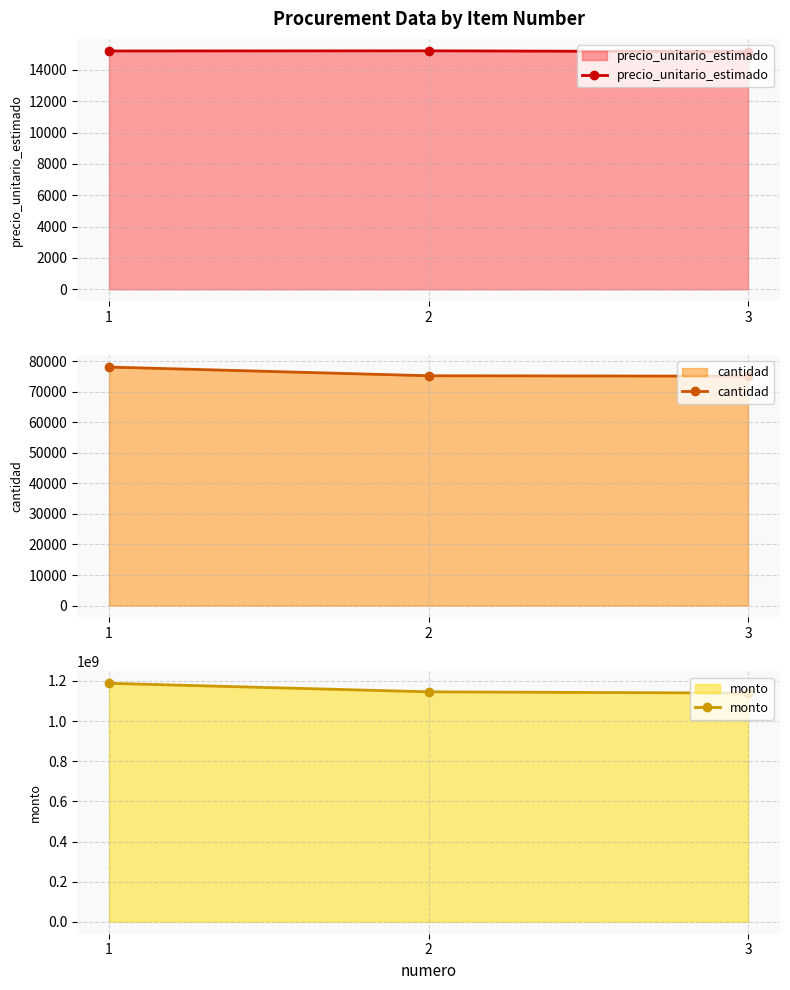

What is the value of the cantidad point at the 2nd from the left?

75273